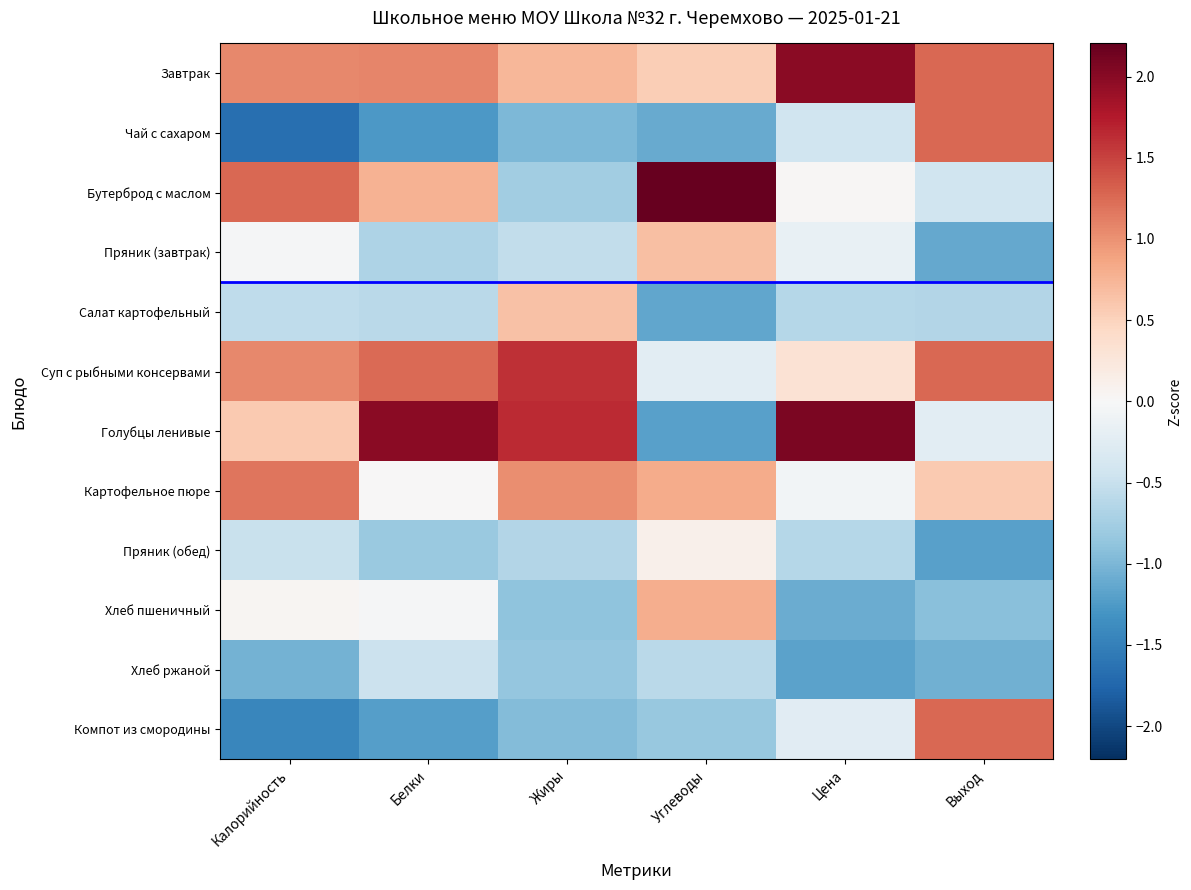

Between Калорийность and Углеводы, which series saw the biggest shift?

Голубцы ленивые